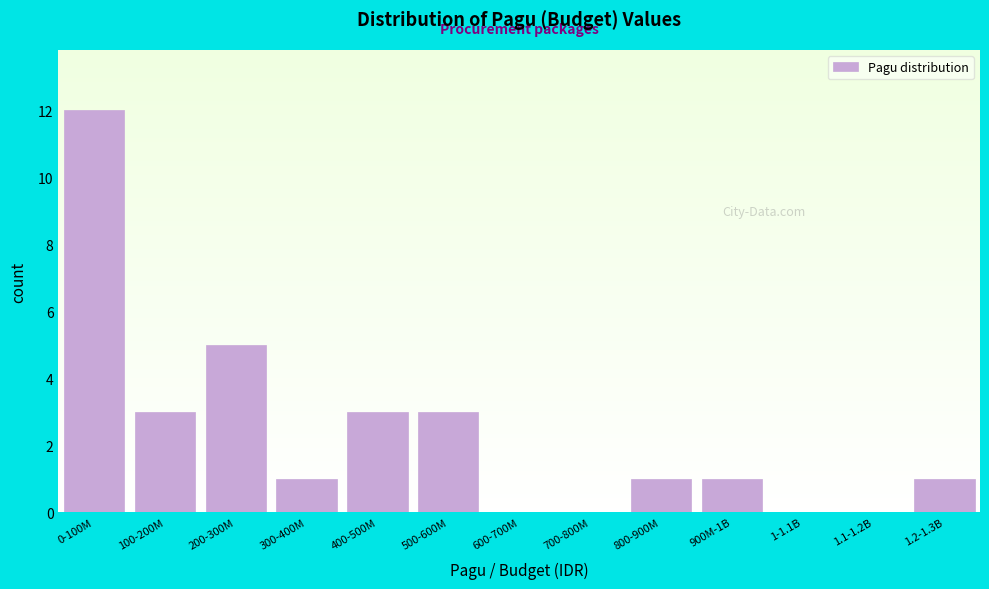

Reading left to right, transcribe all the data shown in this chart.

0-100M=12	100-200M=3	200-300M=5	300-400M=1	400-500M=3	500-600M=3	600-700M=0	700-800M=0	800-900M=1	900M-1B=1	1-1.1B=0	1.1-1.2B=0	1.2-1.3B=1